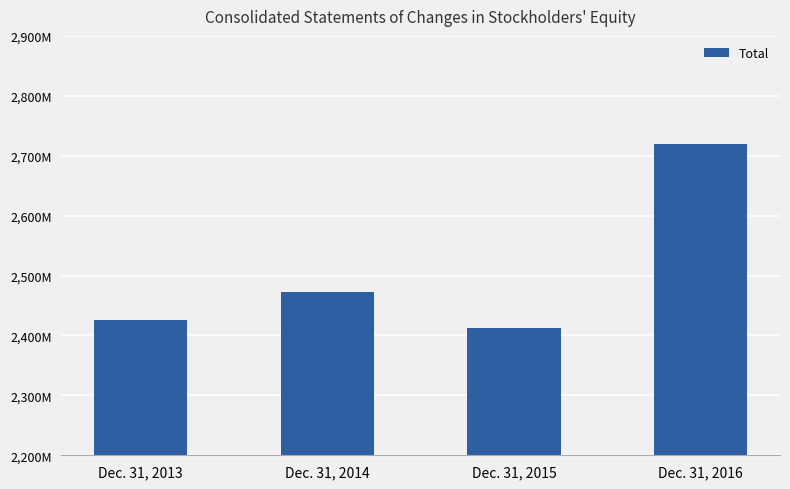

Rank the categories by value from highest to lowest.

Dec. 31, 2016, Dec. 31, 2014, Dec. 31, 2013, Dec. 31, 2015